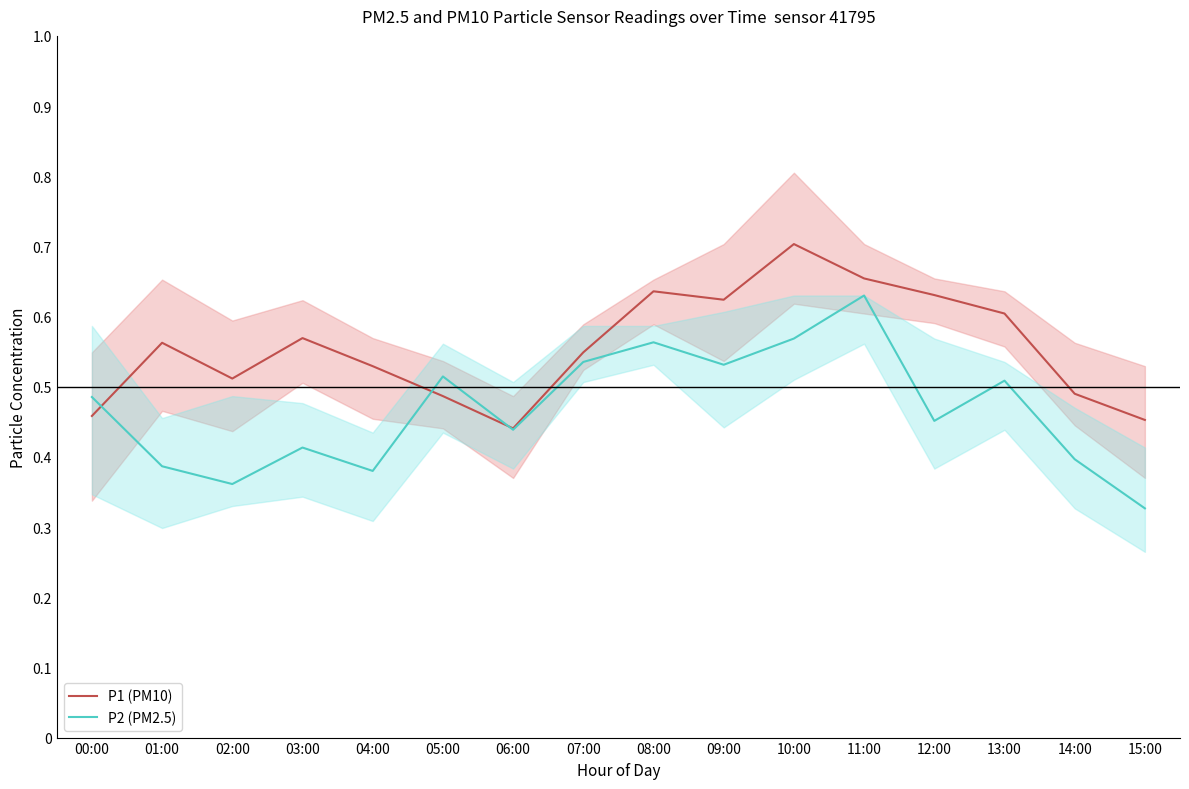

At 05:00, list the series in order from largest to smallest.

P2 (PM2.5), P1 (PM10)